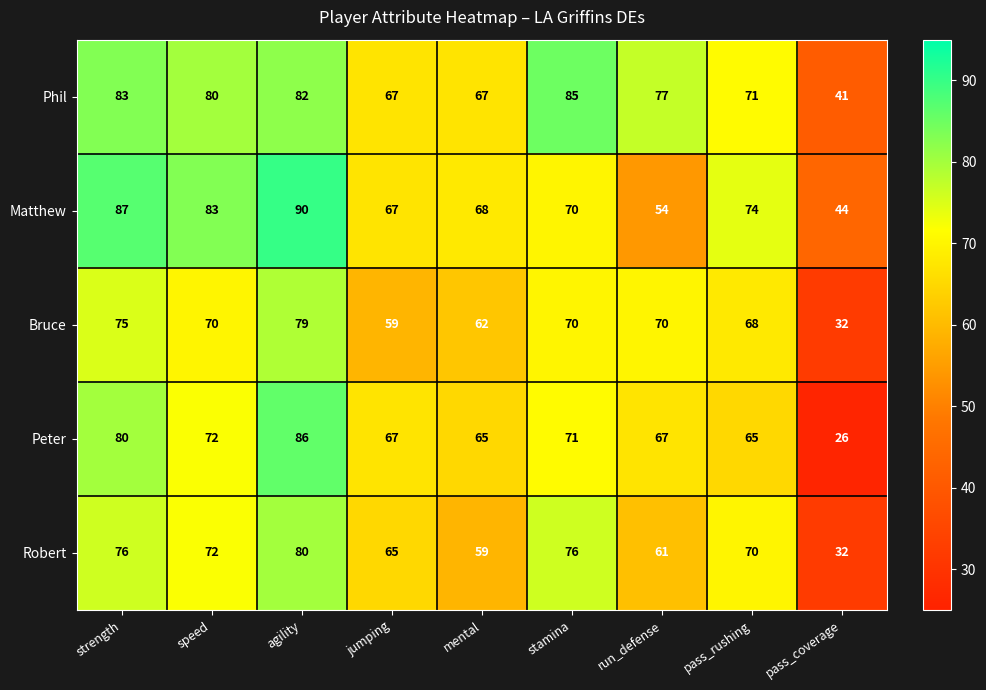

What is the highest value of the Peter series?

86